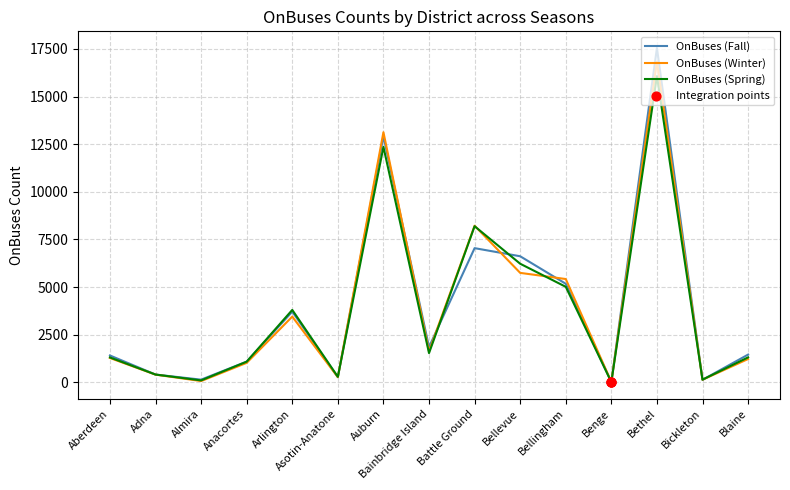

What is the total value across all series at Adna?

1227